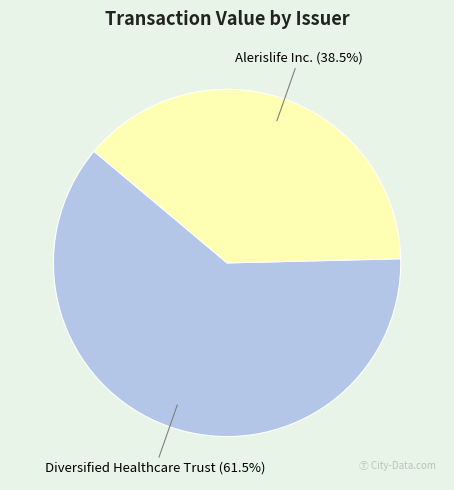

Does any single category account for the majority?

Yes